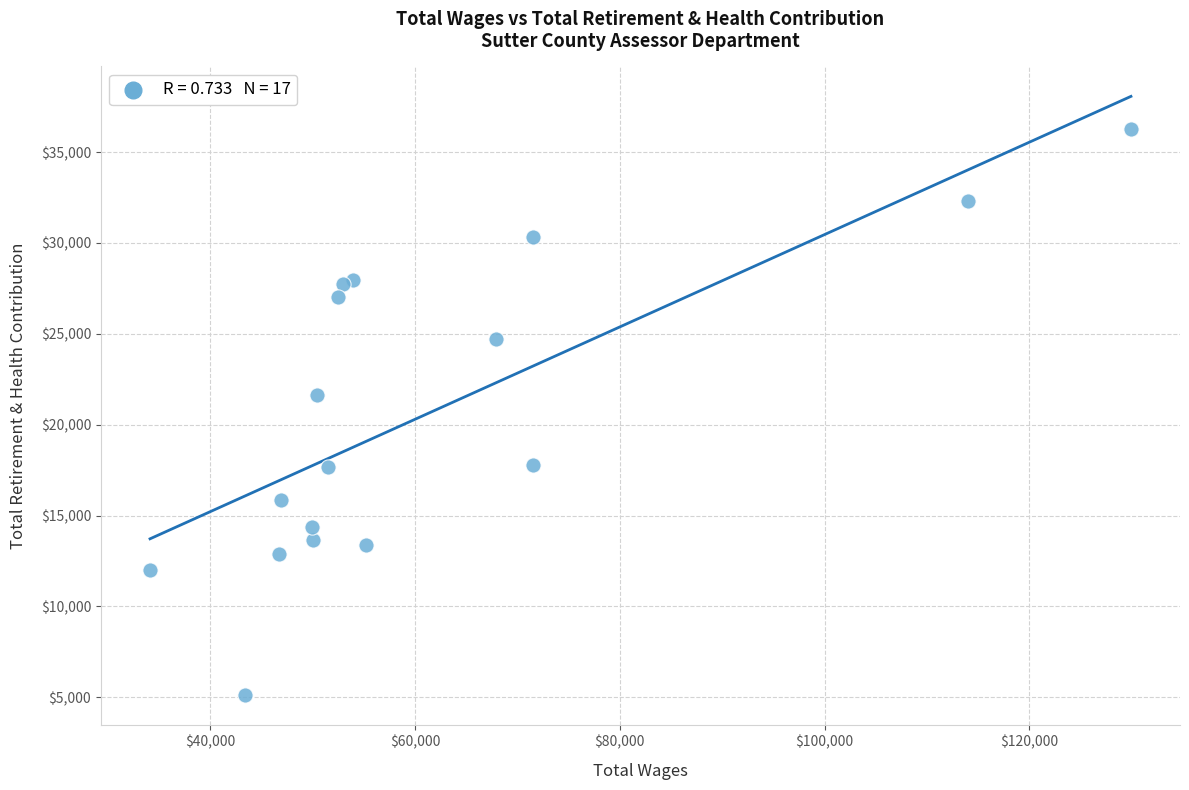

What Y value in the scatter plot is closest to 20714?

21620